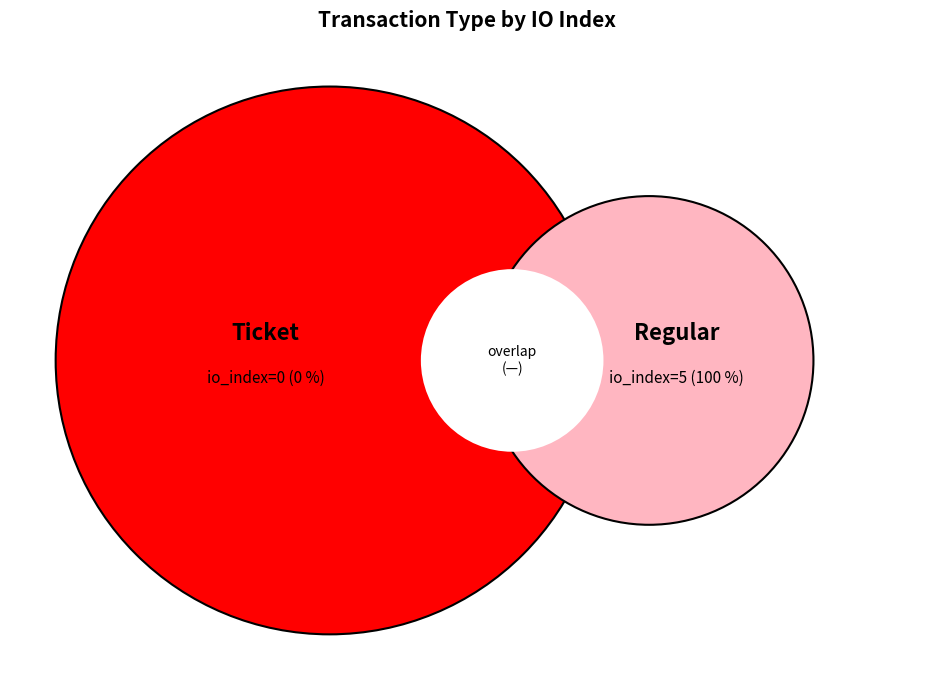

How much of the chart is everything except Ticket?

100.0%